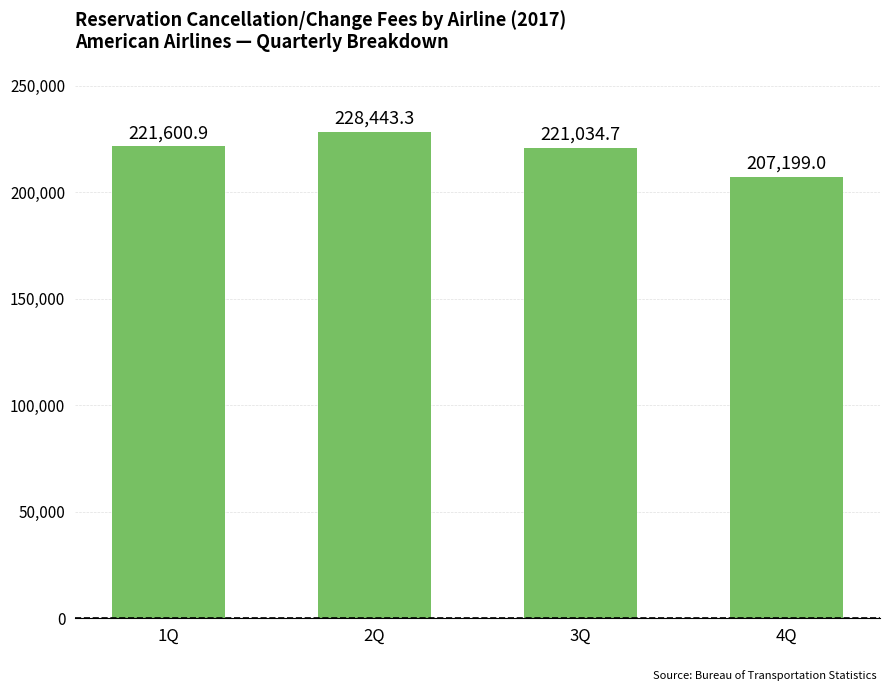

What is the smallest value displayed?

207199.0